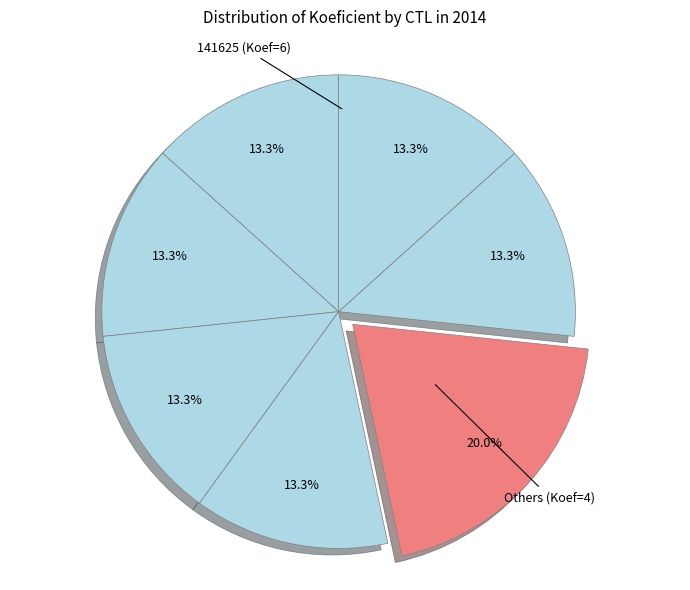

How many segments does this pie chart have?

7